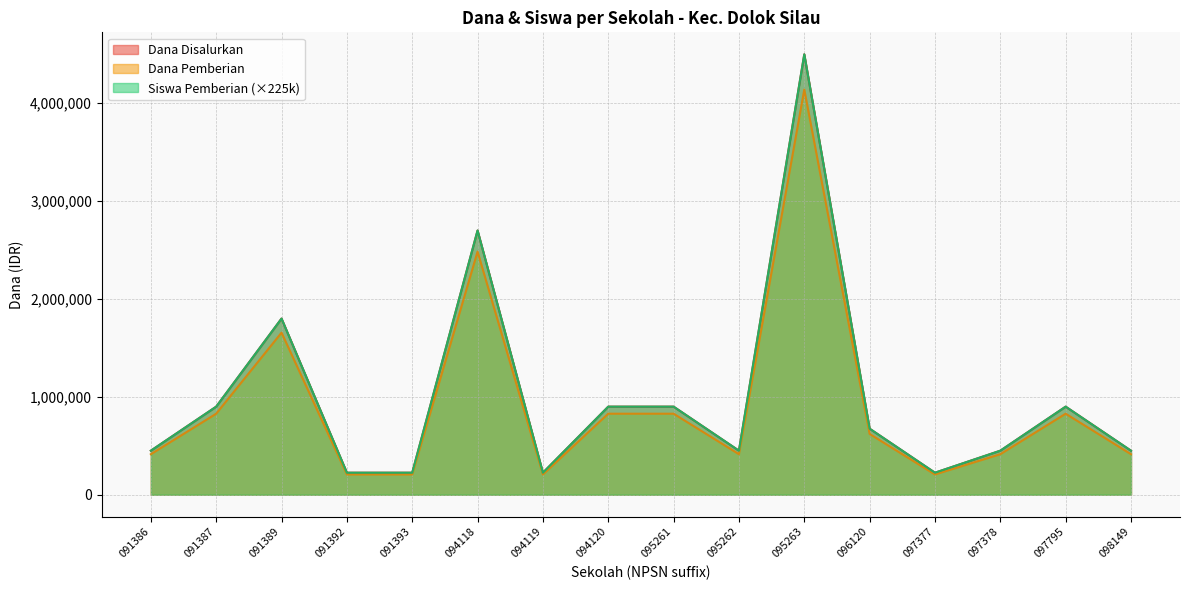

What is the total value across all series at 097795?

2628000